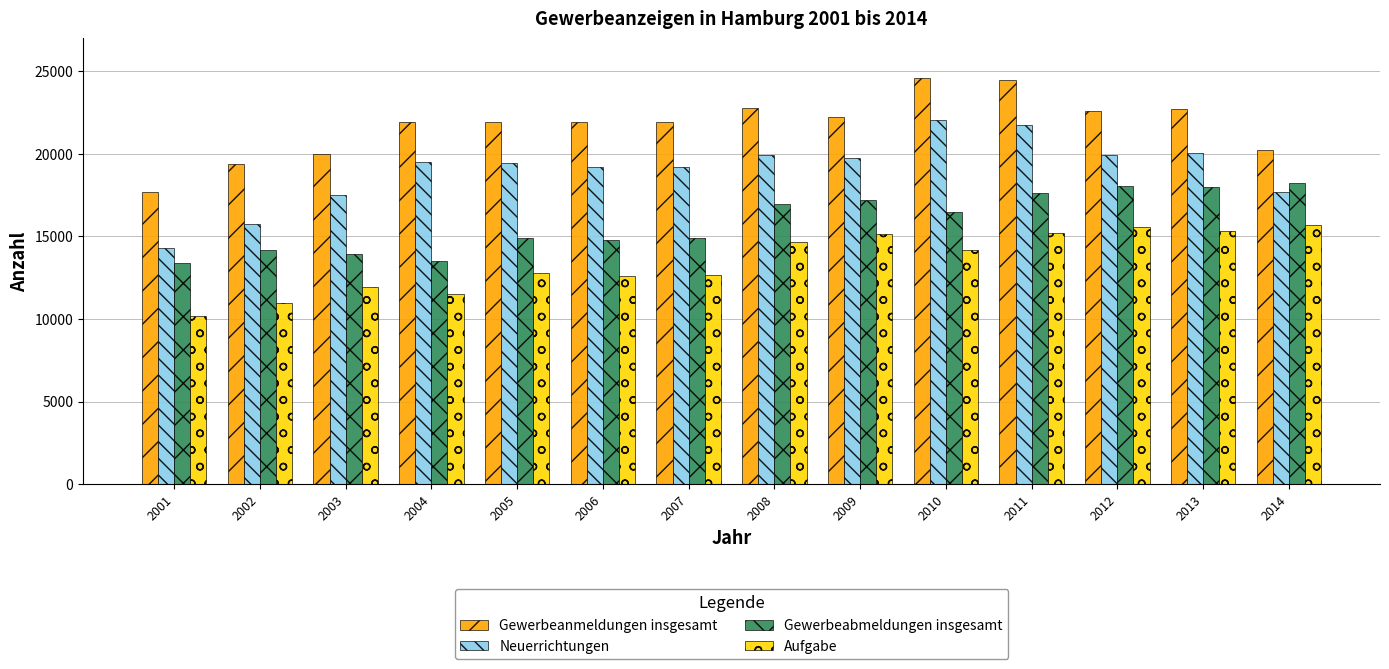

Count the number of categories in the chart.

14